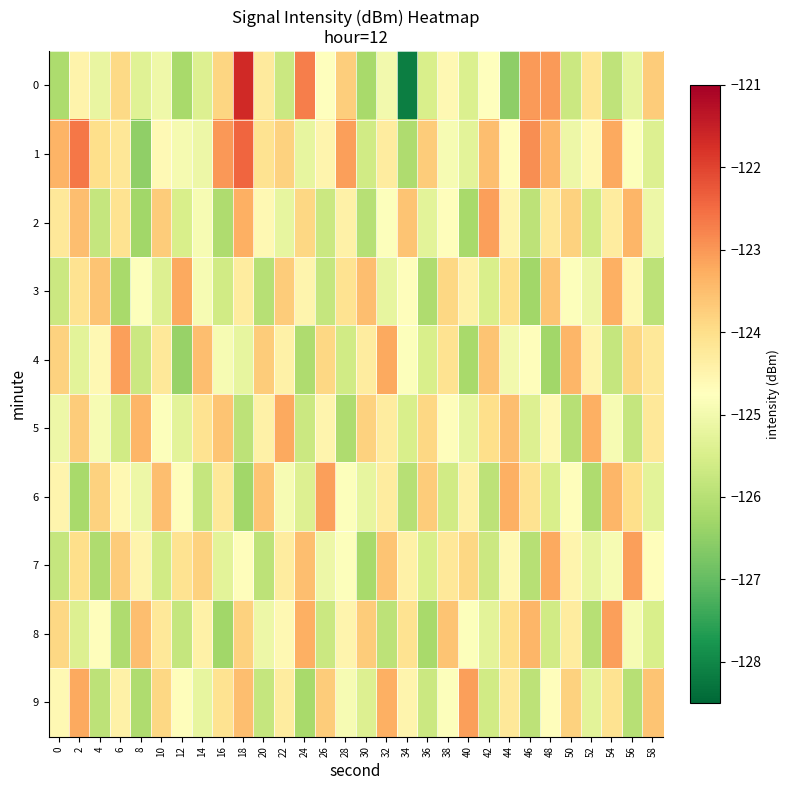

Reading right to left, extract all data points from this chart.

0: 58=-123.7	56=-125.2	54=-125.9	52=-124.2	50=-125.7	48=-123.0	46=-123.0	44=-126.5	42=-124.7	40=-125.5	38=-124.6	36=-125.5	34=-128.1	32=-125.0	30=-126.2	28=-123.7	26=-124.8	24=-122.7	22=-125.7	20=-124.3	18=-121.7	16=-123.9	14=-125.4	12=-126.2	10=-125.1	8=-125.3	6=-123.9	4=-125.2	2=-124.5	0=-126.1
1: 58=-125.4	56=-124.8	54=-123.2	52=-124.6	50=-125.1	48=-123.4	46=-122.9	44=-124.7	42=-123.5	40=-125.3	38=-124.9	36=-123.7	34=-126.1	32=-124.3	30=-125.6	28=-123.1	26=-124.5	24=-125.2	22=-123.8	20=-124.1	18=-122.4	16=-123.0	14=-125.1	12=-124.9	10=-124.6	8=-126.5	6=-124.2	4=-124.0	2=-122.6	0=-123.3
2: 58=-125.1	56=-123.4	54=-124.3	52=-125.6	50=-123.8	48=-124.2	46=-125.9	44=-124.5	42=-123.1	40=-126.2	38=-124.7	36=-125.3	34=-123.6	32=-124.8	30=-126.0	28=-124.4	26=-125.7	24=-123.9	22=-125.2	20=-124.6	18=-123.3	16=-126.1	14=-124.9	12=-125.5	10=-123.7	8=-126.3	6=-124.1	4=-125.8	2=-123.5	0=-124.2
3: 58=-125.9	56=-124.6	54=-123.3	52=-125.1	50=-124.8	48=-123.6	46=-126.3	44=-124.0	42=-125.5	40=-124.4	38=-123.9	36=-126.1	34=-124.7	32=-125.2	30=-123.5	28=-124.1	26=-125.8	24=-124.5	22=-123.7	20=-126.0	18=-124.3	16=-125.6	14=-124.9	12=-123.2	10=-125.4	8=-124.8	6=-126.2	4=-123.6	2=-124.1	0=-125.7
4: 58=-124.2	56=-123.9	54=-125.8	52=-124.5	50=-123.4	48=-126.3	46=-124.7	44=-125.0	42=-123.6	40=-126.2	38=-124.1	36=-125.5	34=-124.8	32=-123.2	30=-124.3	28=-125.6	26=-123.9	24=-126.1	22=-124.4	20=-123.7	18=-125.2	16=-124.9	14=-123.5	12=-126.4	10=-124.2	8=-125.7	6=-123.1	4=-124.6	2=-125.3	0=-123.8
5: 58=-124.2	56=-125.8	54=-124.9	52=-123.3	50=-126.0	48=-124.6	46=-125.4	44=-123.5	42=-124.0	40=-125.2	38=-124.7	36=-123.9	34=-125.5	32=-124.3	30=-123.8	28=-126.1	26=-124.5	24=-125.7	22=-123.2	20=-124.4	18=-125.9	16=-123.6	14=-124.1	12=-125.3	10=-124.8	8=-123.4	6=-125.6	4=-124.9	2=-123.7	0=-125.1
6: 58=-125.3	56=-124.0	54=-123.4	52=-126.1	50=-124.7	48=-125.5	46=-124.1	44=-123.3	42=-125.9	40=-124.4	38=-125.6	36=-123.7	34=-126.0	32=-124.3	30=-125.2	28=-124.8	26=-123.1	24=-125.4	22=-124.9	20=-123.6	18=-126.3	16=-124.2	14=-125.8	12=-124.7	10=-123.5	8=-125.1	6=-124.6	4=-123.8	2=-126.2	0=-124.5
7: 58=-124.7	56=-123.1	54=-124.9	52=-125.2	50=-124.5	48=-123.2	46=-126.0	44=-124.6	42=-125.7	40=-123.9	38=-124.2	36=-125.5	34=-124.4	32=-123.6	30=-126.2	28=-124.8	26=-125.1	24=-123.5	22=-124.3	20=-125.9	18=-124.7	16=-125.3	14=-123.8	12=-124.1	10=-125.6	8=-124.5	6=-123.7	4=-126.1	2=-124.0	0=-125.8
8: 58=-125.5	56=-124.9	54=-123.1	52=-126.0	50=-124.3	48=-125.6	46=-123.4	44=-124.0	42=-125.3	40=-124.8	38=-123.6	36=-126.2	34=-124.1	32=-125.9	30=-123.7	28=-124.5	26=-125.7	24=-123.3	22=-124.6	20=-125.1	18=-123.8	16=-126.3	14=-124.4	12=-125.8	10=-124.2	8=-123.5	6=-126.1	4=-124.7	2=-125.4	0=-123.9
9: 58=-123.6	56=-126.0	54=-124.1	52=-125.3	50=-123.8	48=-124.7	46=-125.9	44=-124.2	42=-125.6	40=-123.1	38=-124.8	36=-125.7	34=-124.5	32=-123.3	30=-125.4	28=-124.9	26=-123.7	24=-126.2	22=-124.3	20=-125.8	18=-123.5	16=-124.1	14=-125.2	12=-124.7	10=-123.9	8=-126.1	6=-124.4	4=-125.9	2=-123.2	0=-124.6